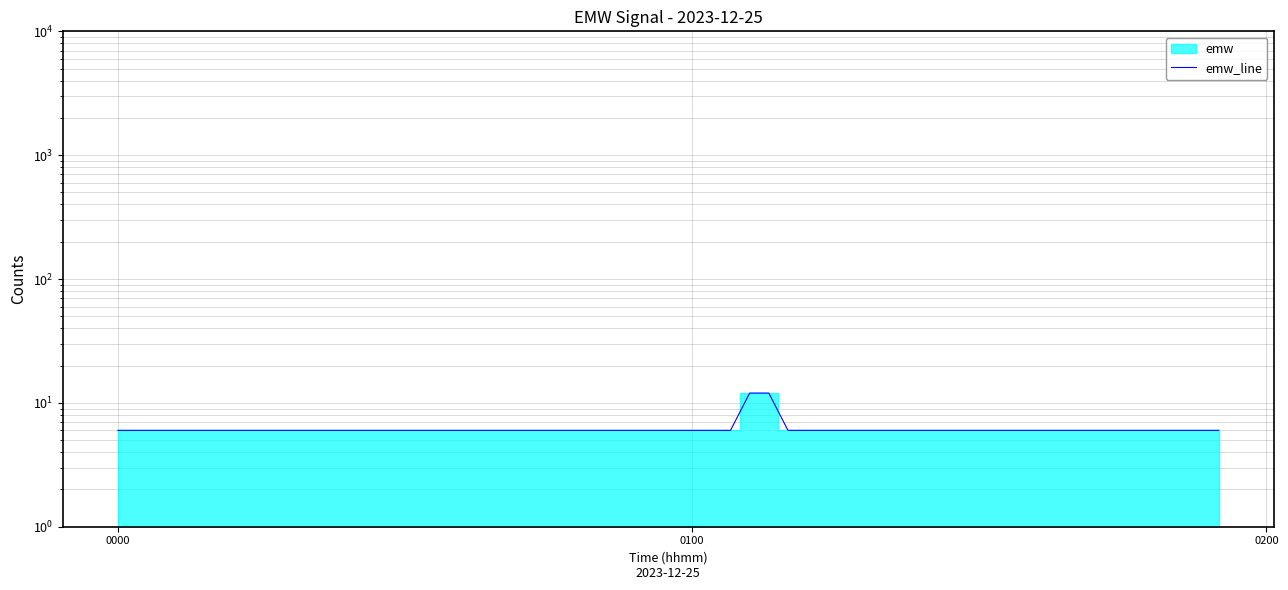

What is the difference between the maximum and minimum values?

6